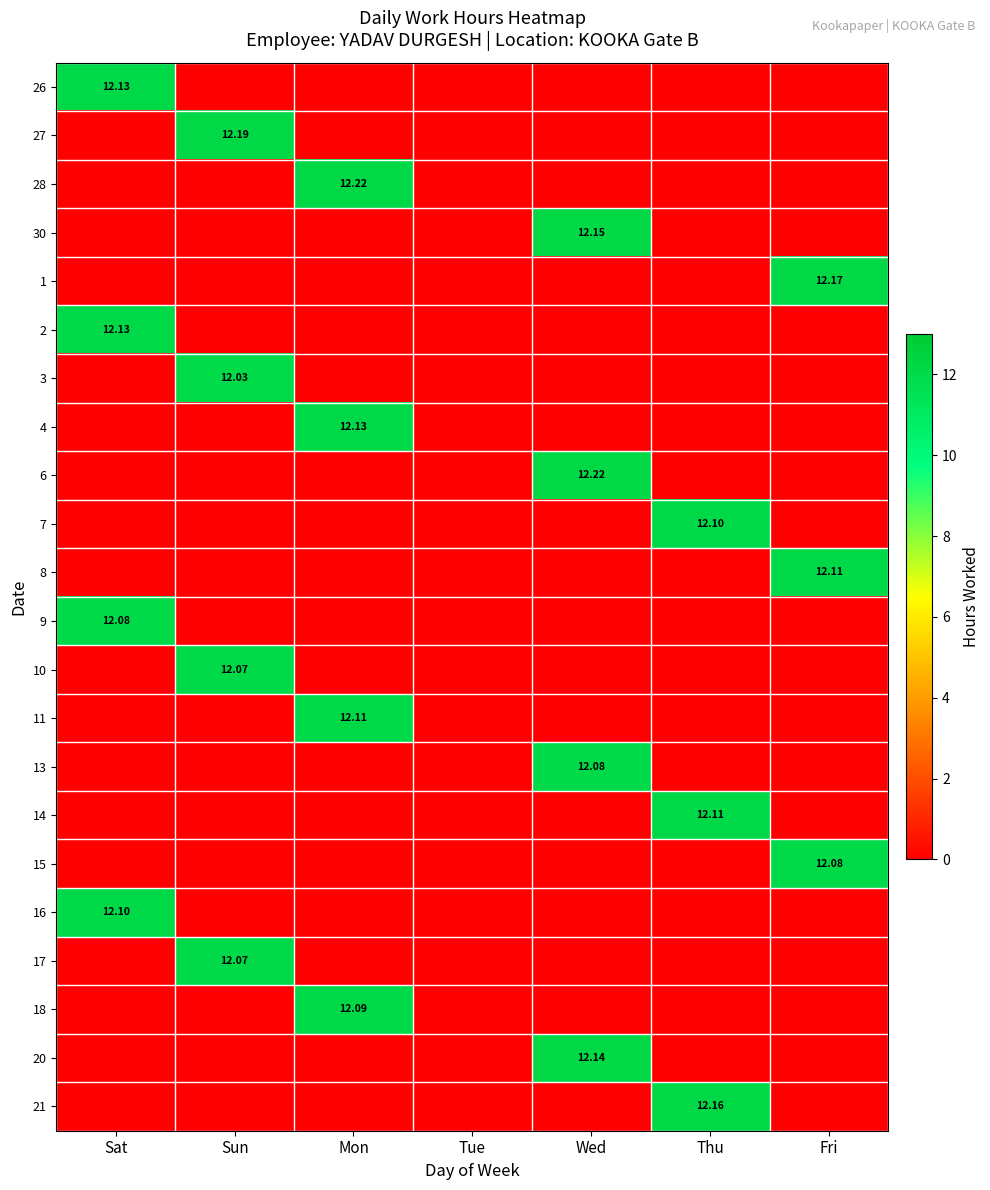

Between Thu and Mon, which is larger?

Thu